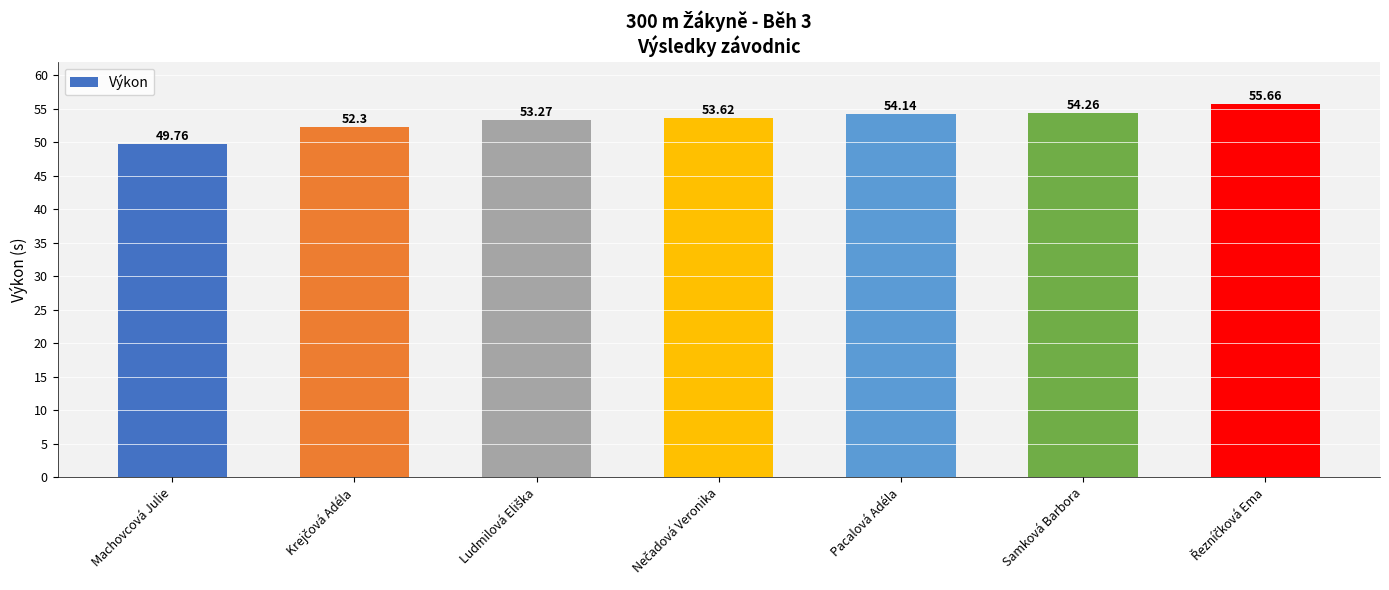

Which has a higher value, Machovcová Julie or Samková Barbora?

Samková Barbora